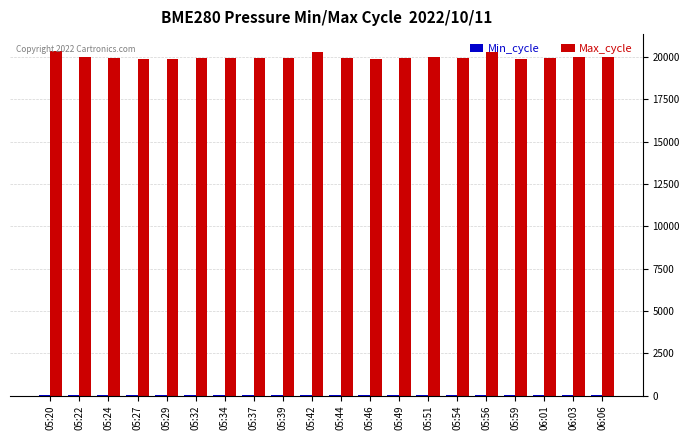

The value of Max_cycle at 05:34 is 19965. True or false?

True